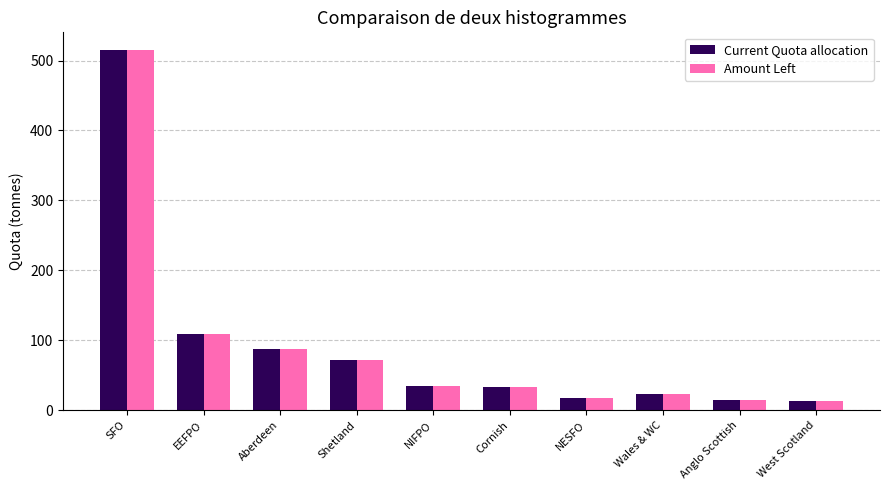

How many data points does each series have?

10